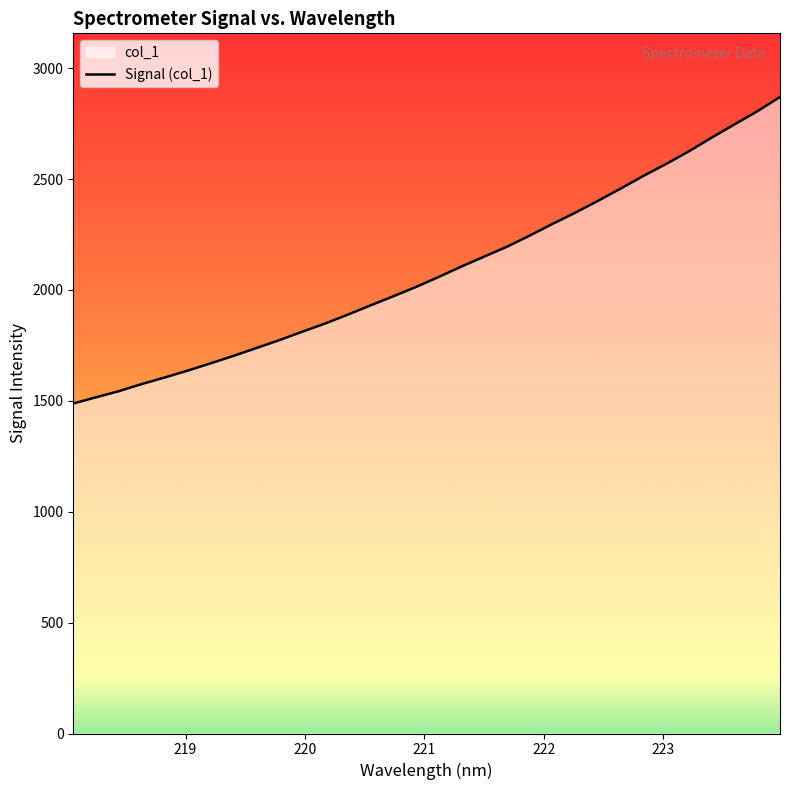

What is the minimum value shown in the chart?

1488.2